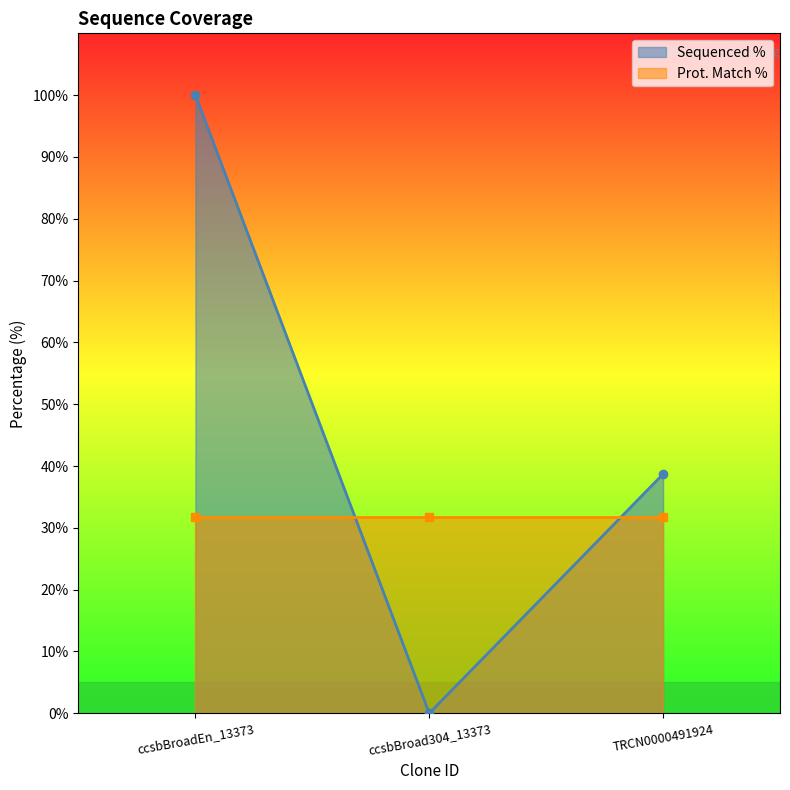

List the labels in order of Sequenced % value, largest first.

ccsbBroadEn_13373, TRCN0000491924, ccsbBroad304_13373